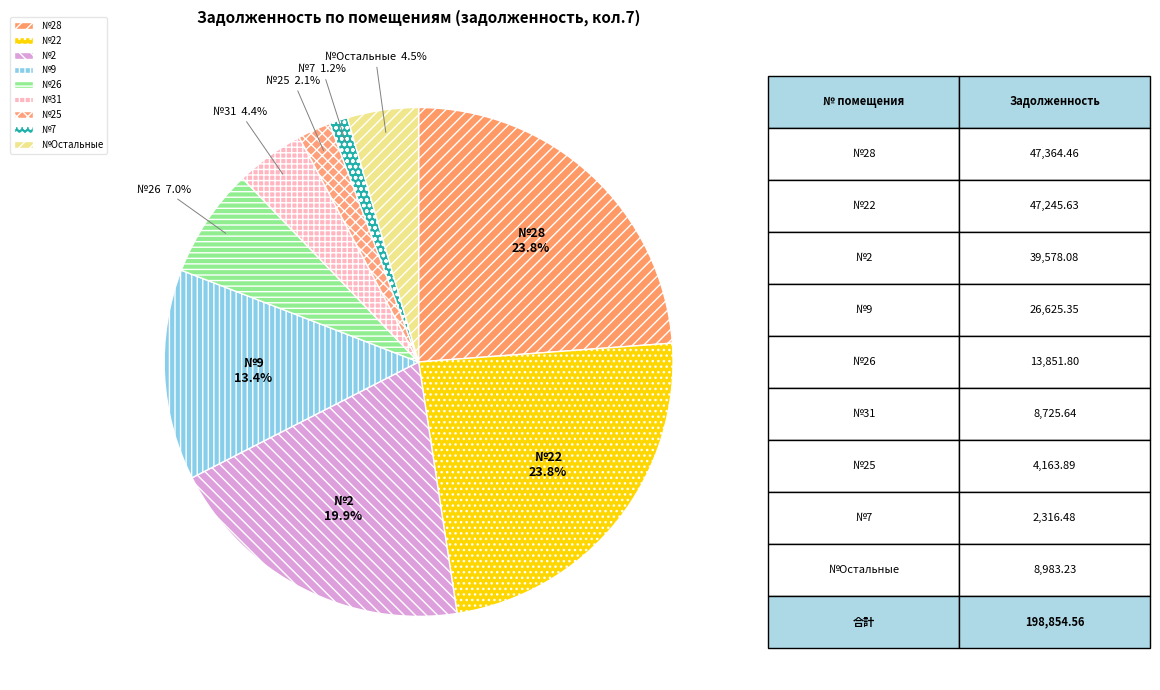

Which has a higher value, №22 or №2?

№22